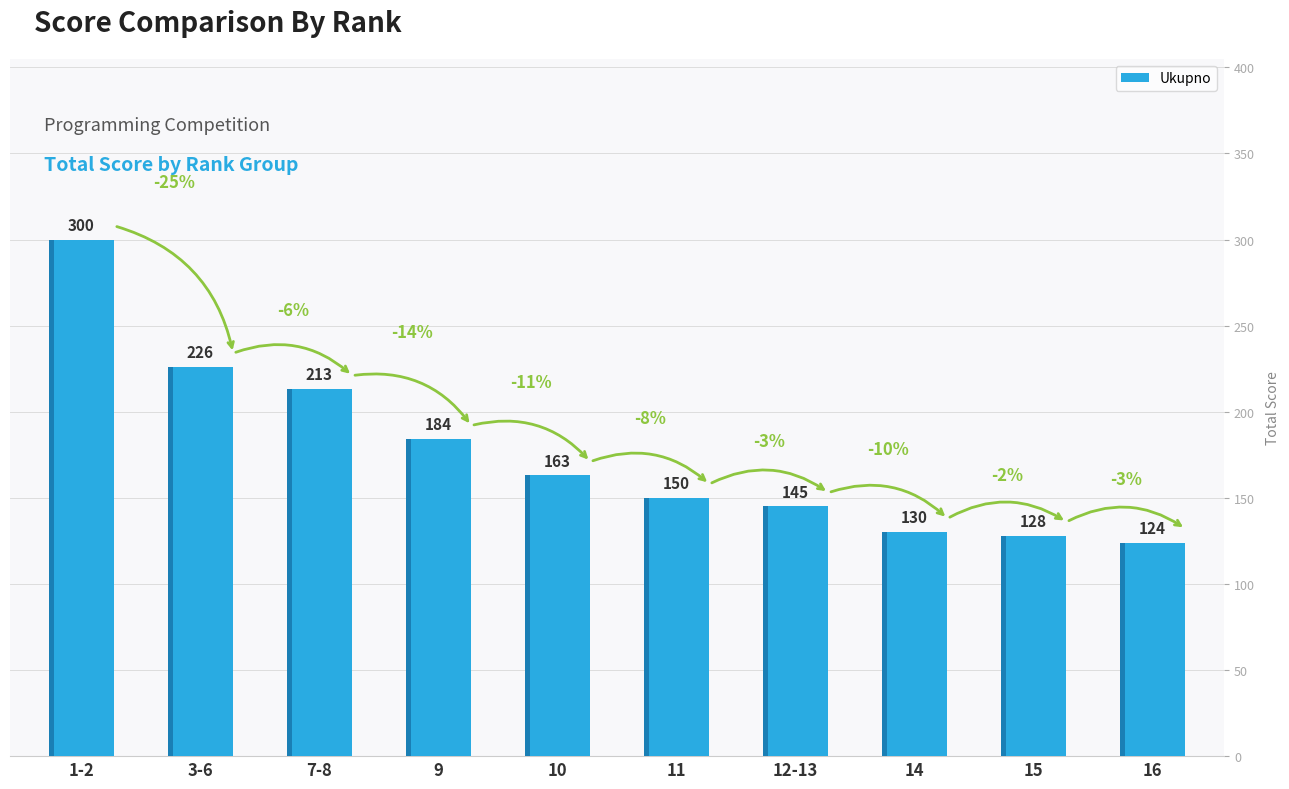

At which category does the chart reach its minimum across all series?

16